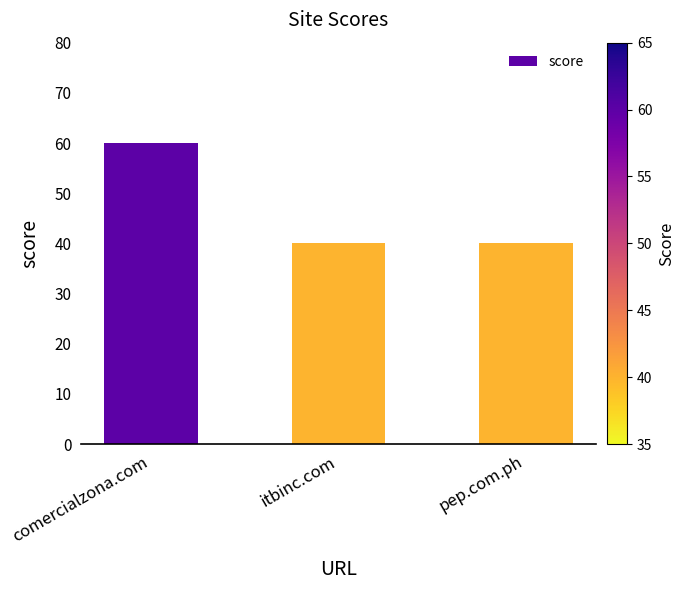

What is the difference between the maximum and minimum values?

20